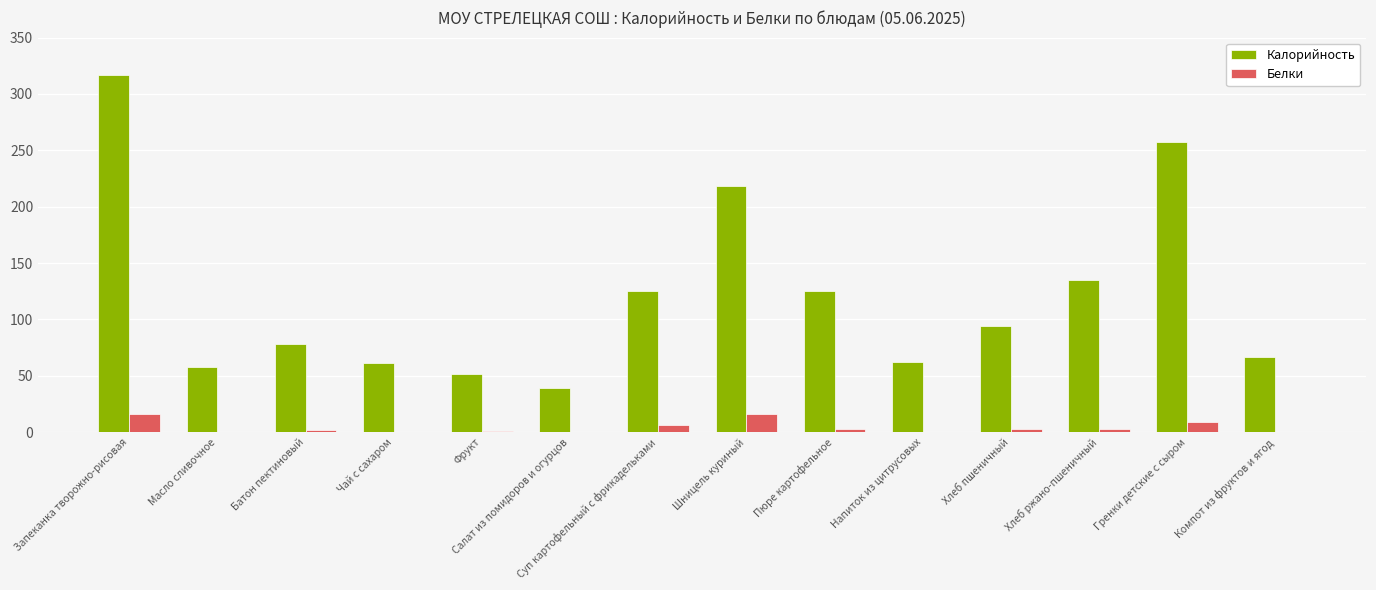

Which category has the highest value in the Калорийность series?

Запеканка творожно-рисовая